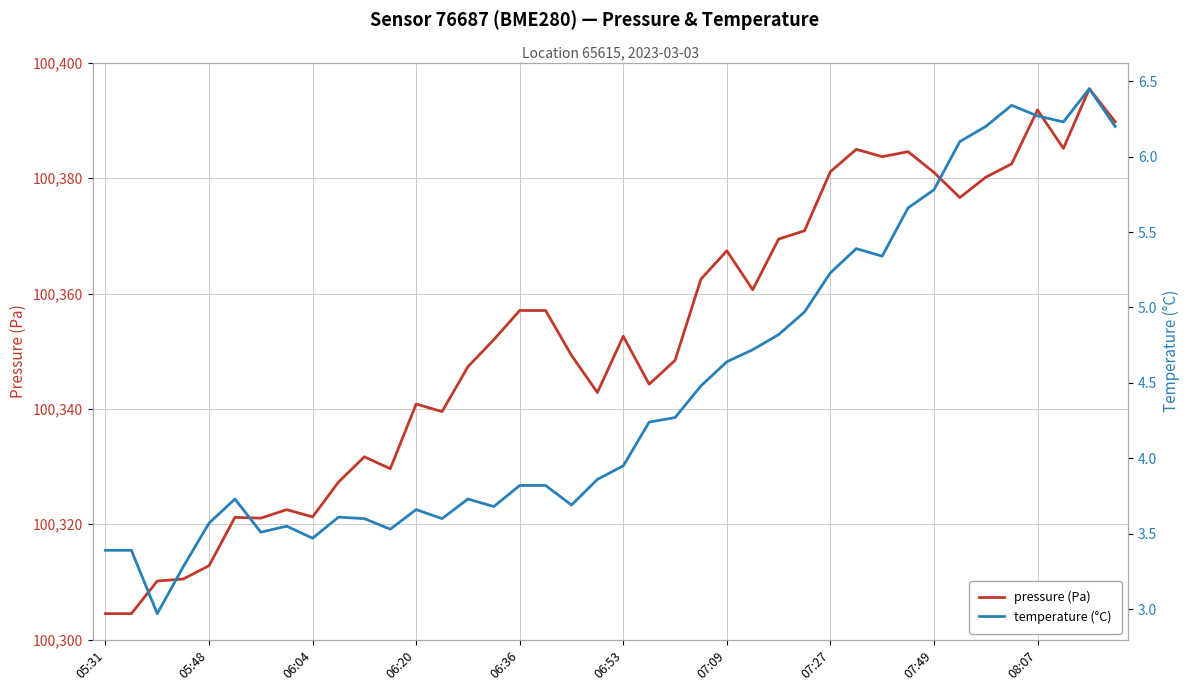

What position from the left is 17?

18